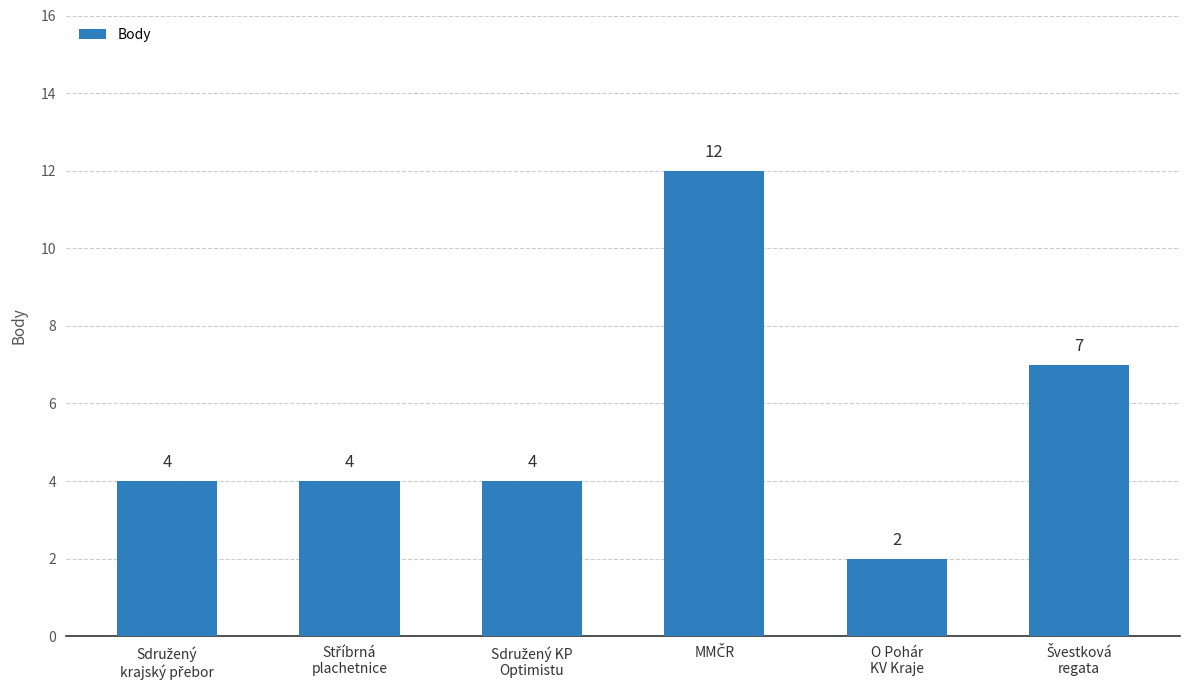

What is the average value?

6